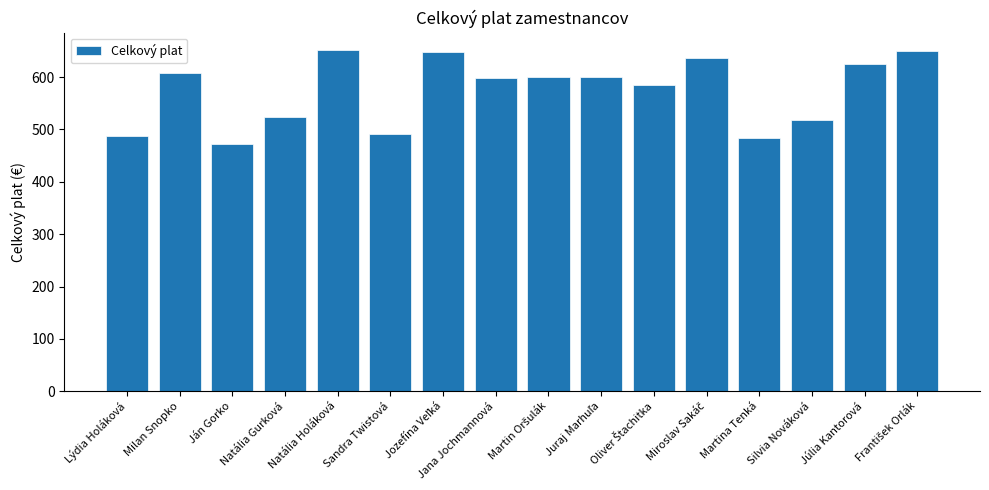

Read the value at Lýdia Holáková.

486.7